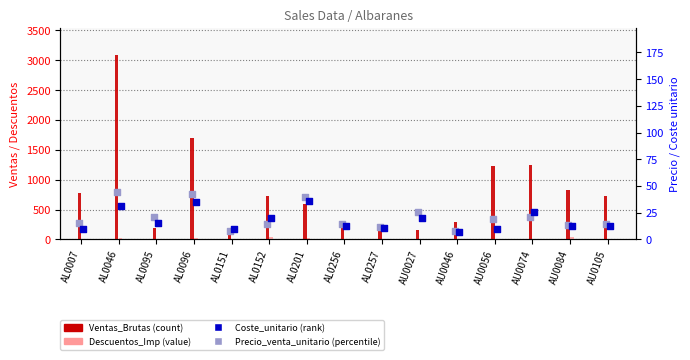

Which series contains the highest Y value?

Ventas_Brutas